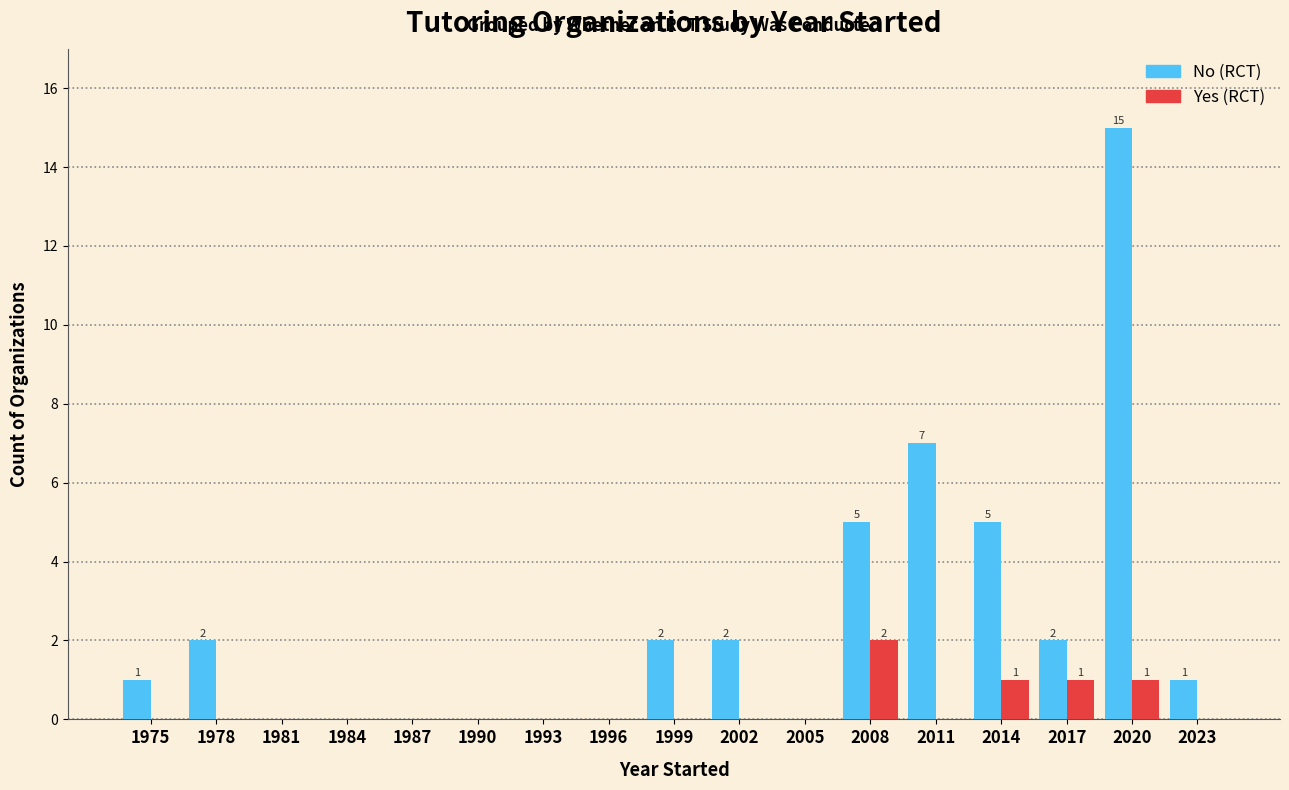

Reading left to right, what are all the values shown in this chart?

No (RCT): 1	2	0	0	0	0	0	0	2	2	0	5	7	5	2	15	1
Yes (RCT): 0	0	0	0	0	0	0	0	0	0	0	2	0	1	1	1	0